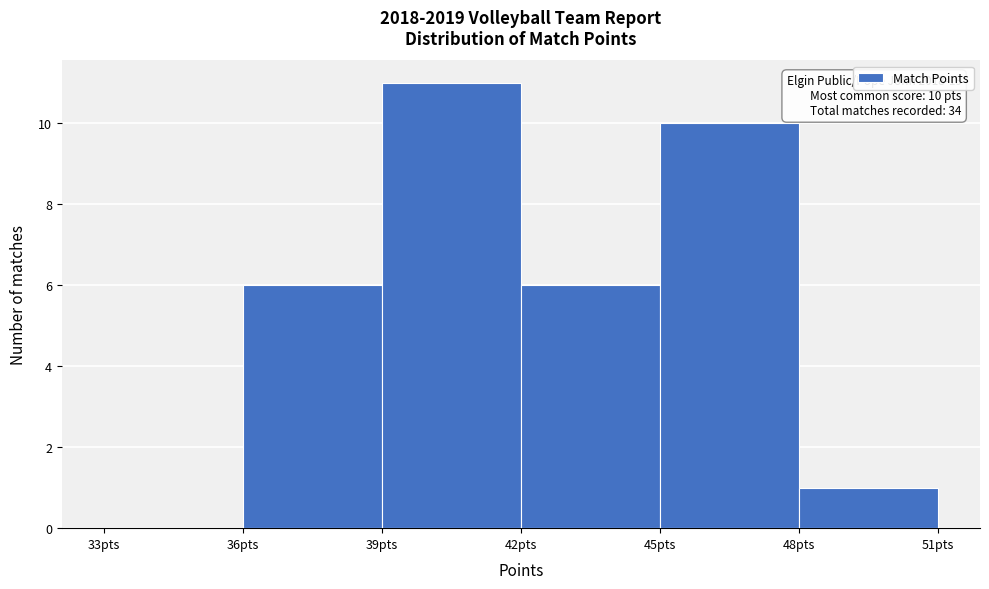

Over which range of the x-axis is the bar tallest?

39 to 42